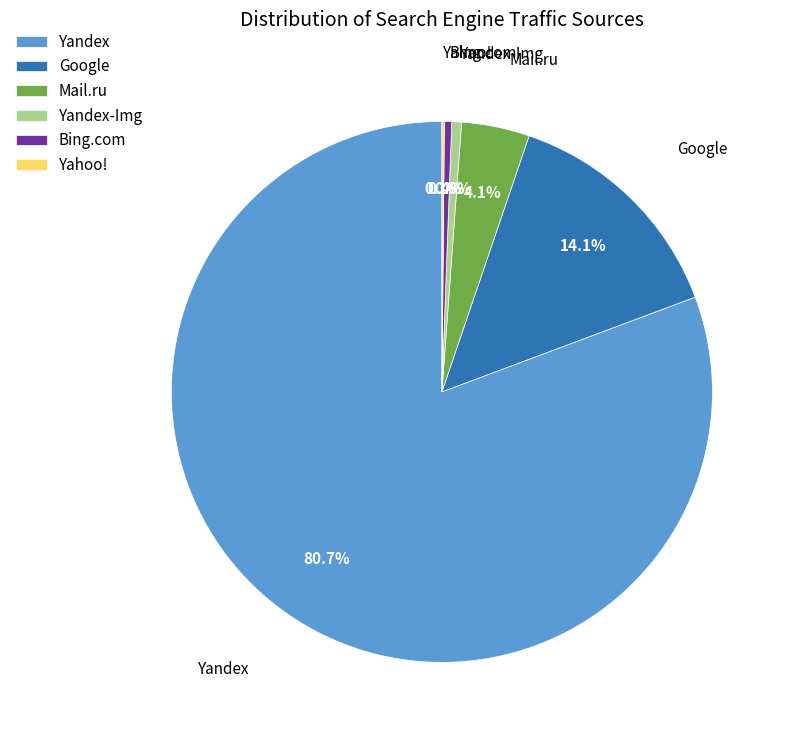

Which category has the biggest portion of the pie?

Yandex